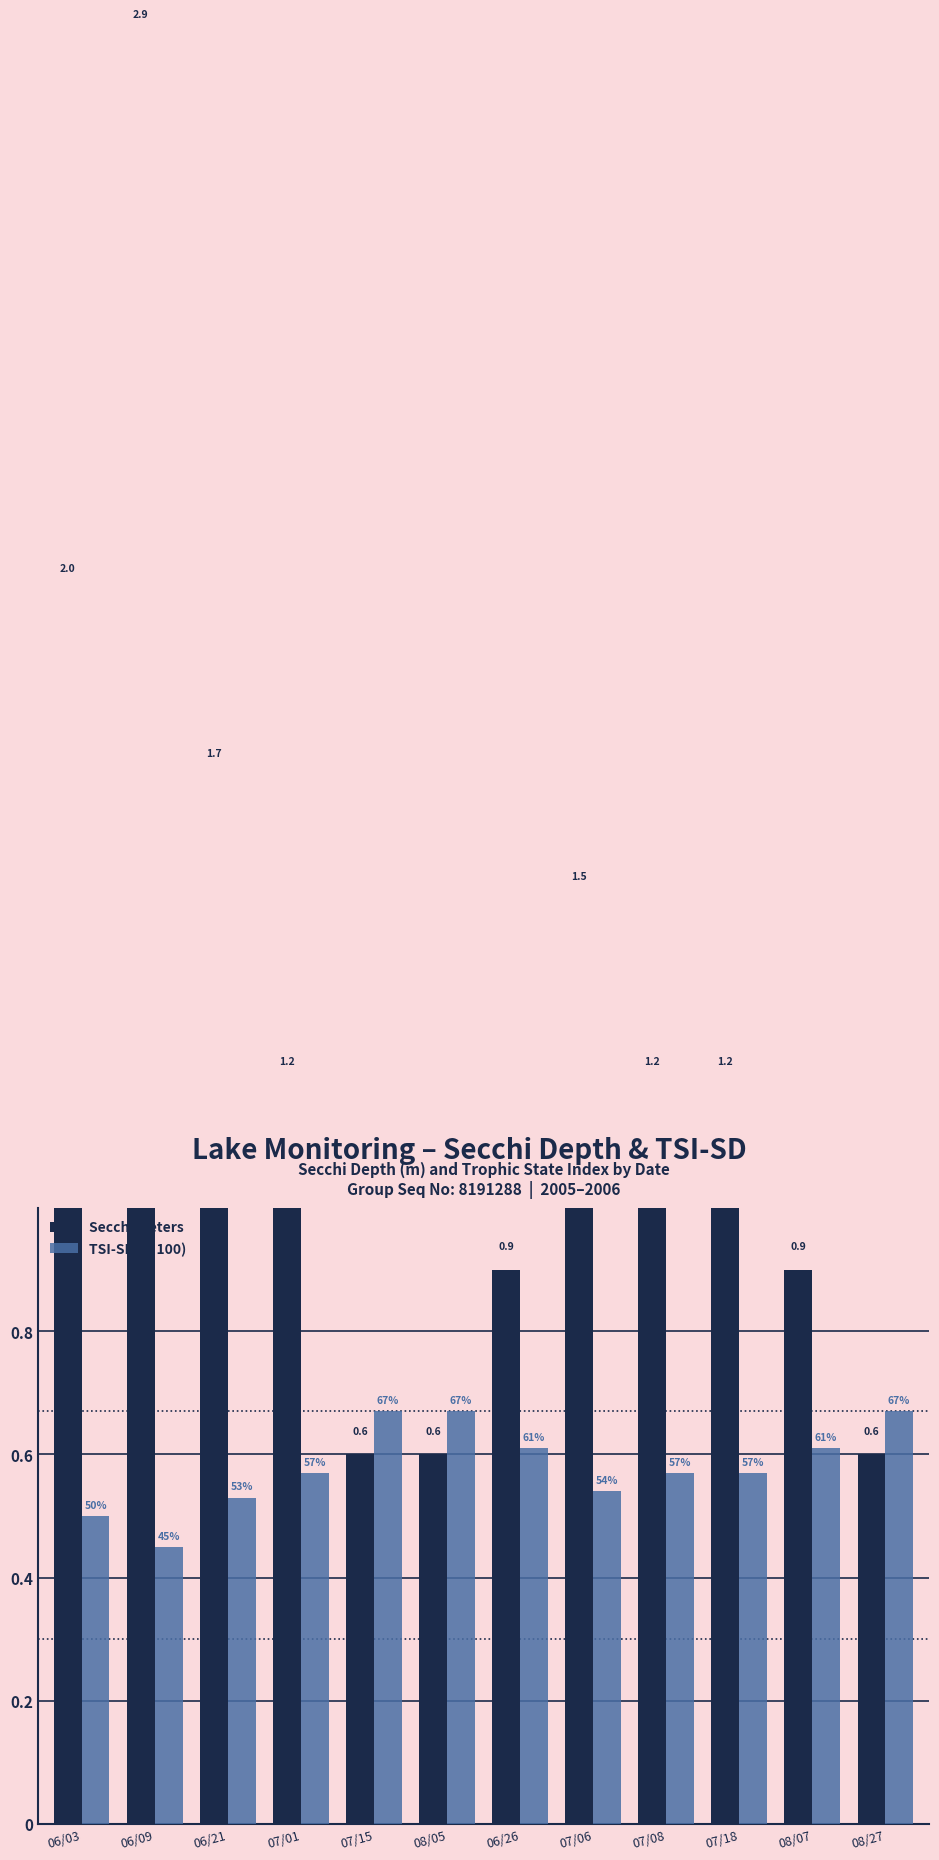

Which category has the lowest value in the TSI-SD (÷100) series?

06/09